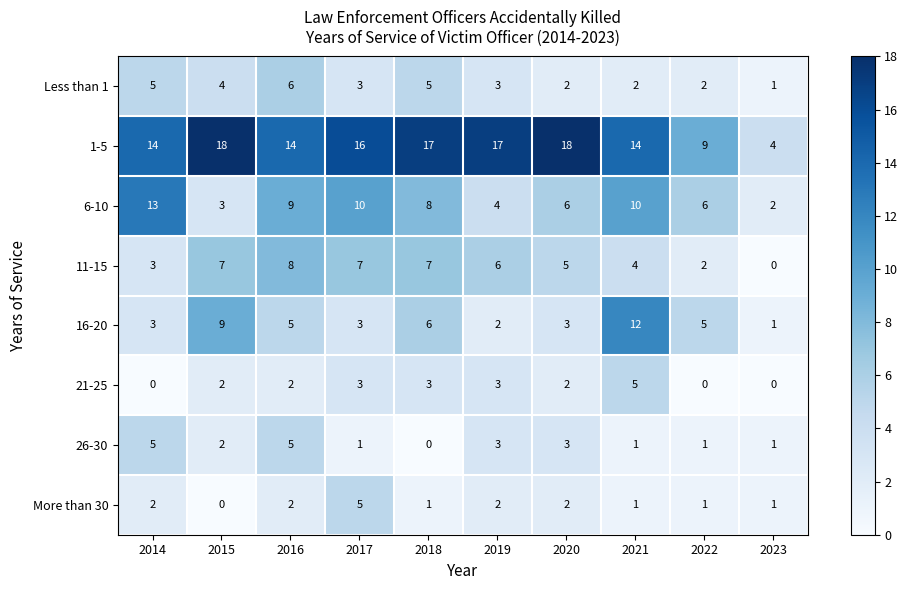

Between 2017 and 2020, which series saw the biggest shift?

6-10